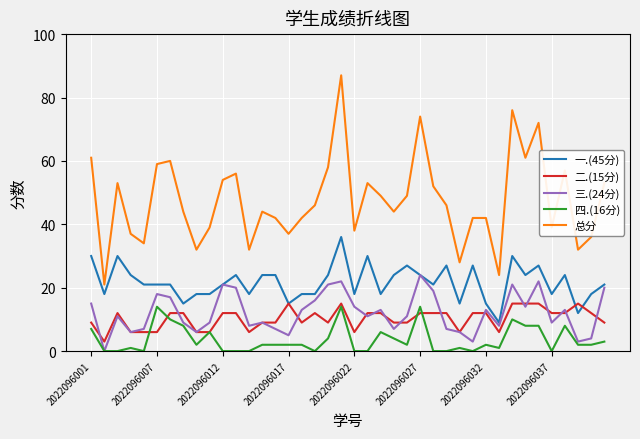

Which series has the largest total across all categories?

总分